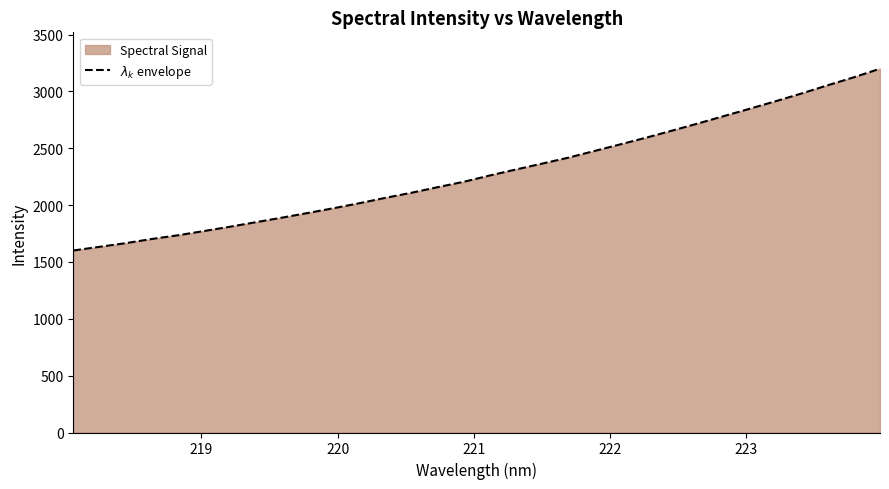

What is the minimum value shown in the chart?

1601.0